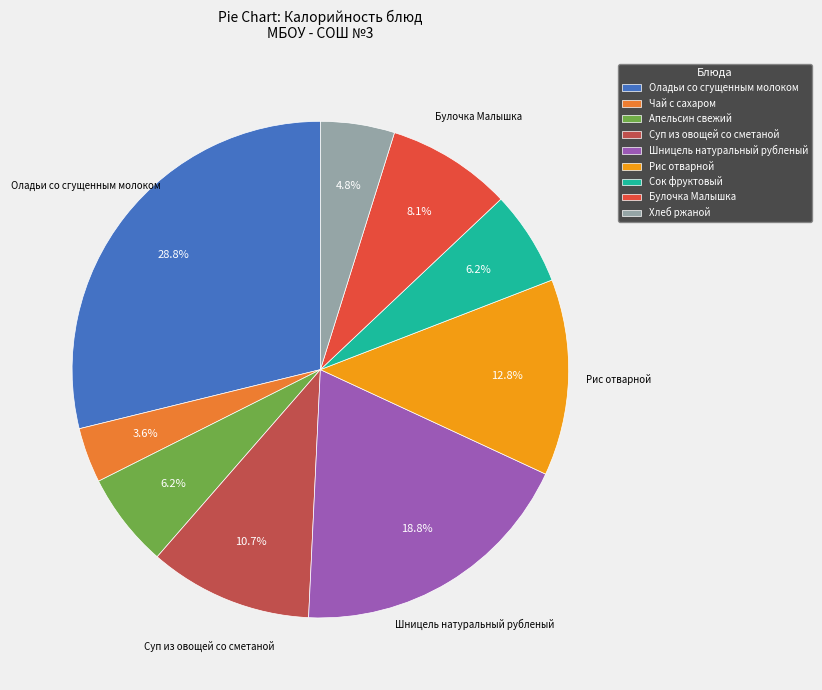

How many segments does this pie chart have?

9